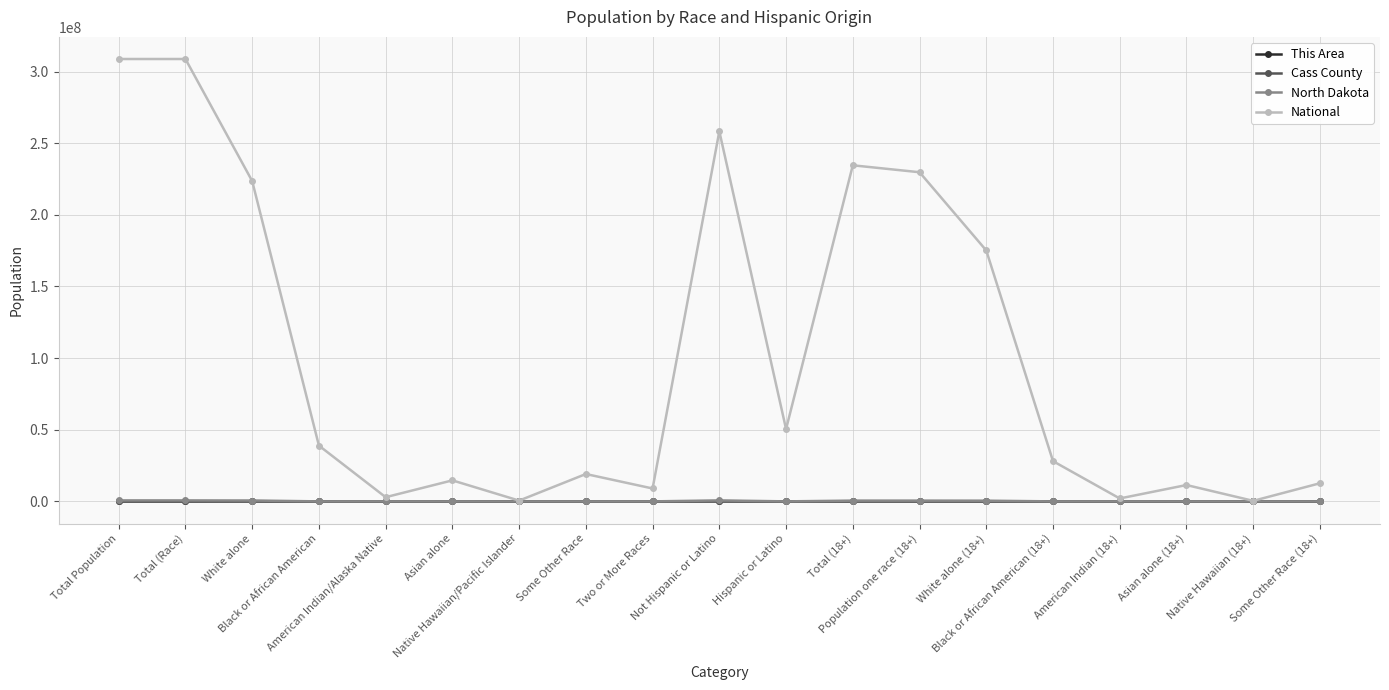

Which series has the largest range (max minus min)?

National